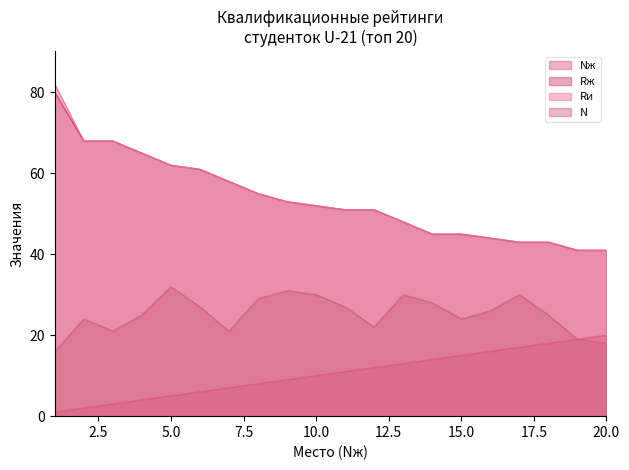

True or false: Rи and Rж intersect in this chart.

False